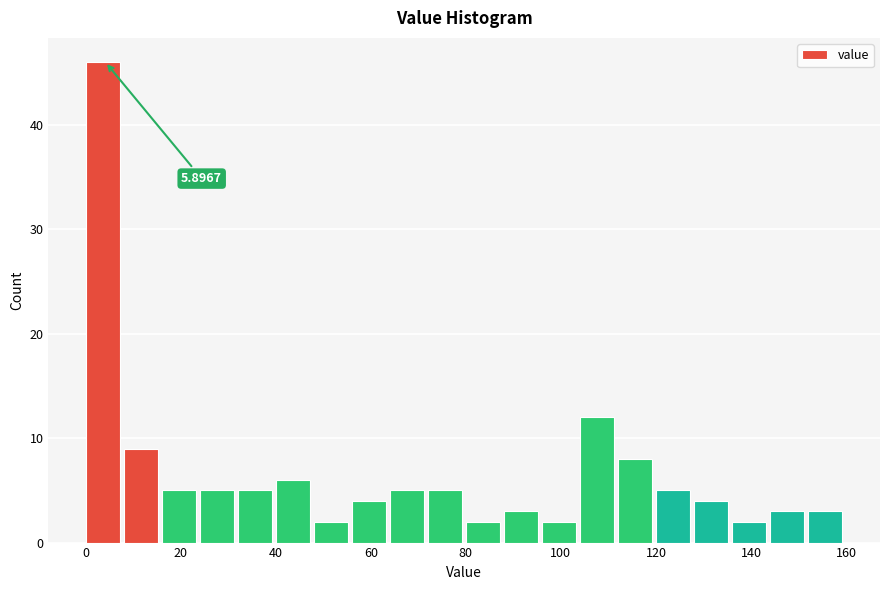

Around what value on the x-axis is the tallest bar? Give the approximate position of its centre, as read against the axis.

4